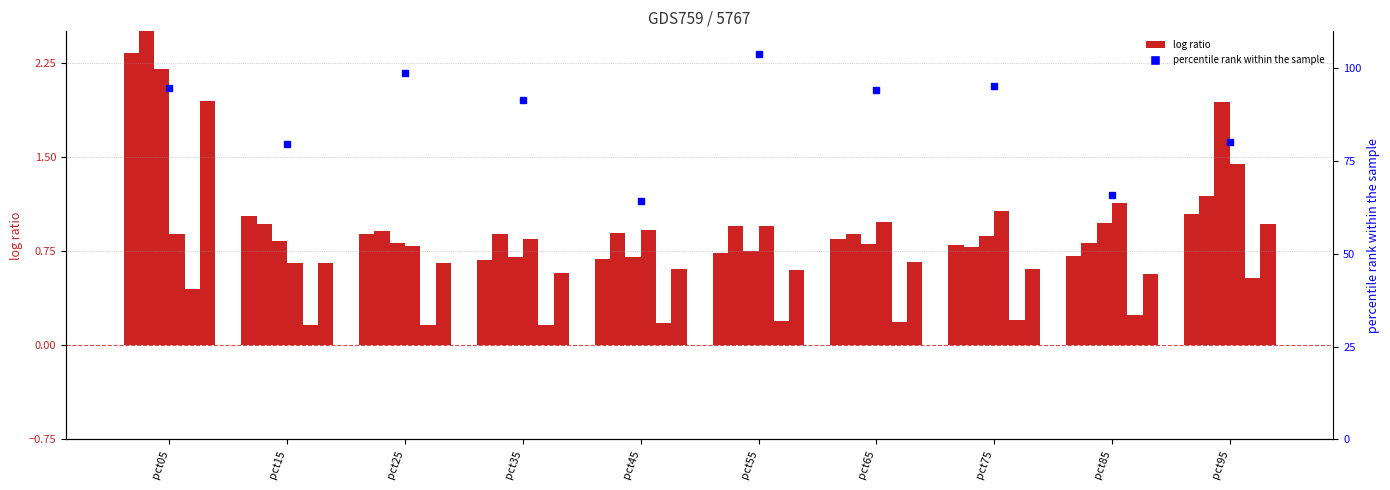

Does the chart contain stacked bars?

No